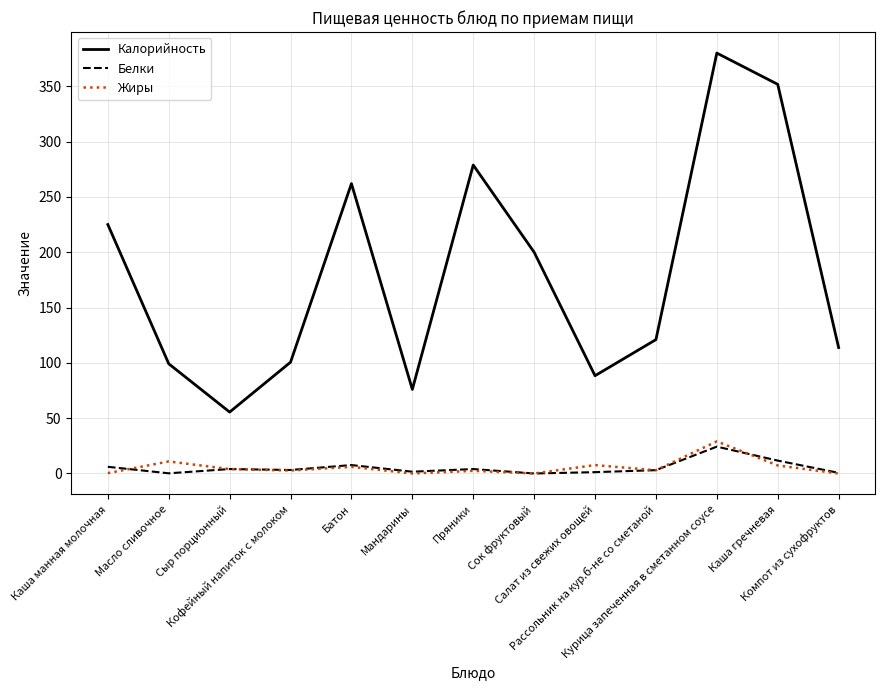

Which series has the largest range (max minus min)?

Калорийность